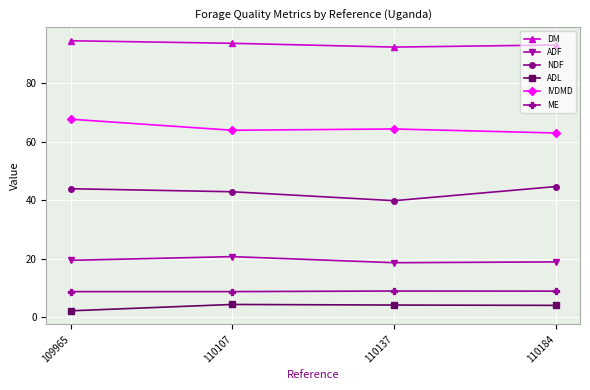

In IVDMD, how many points are higher than both neighbors (excluding endpoints)?

1